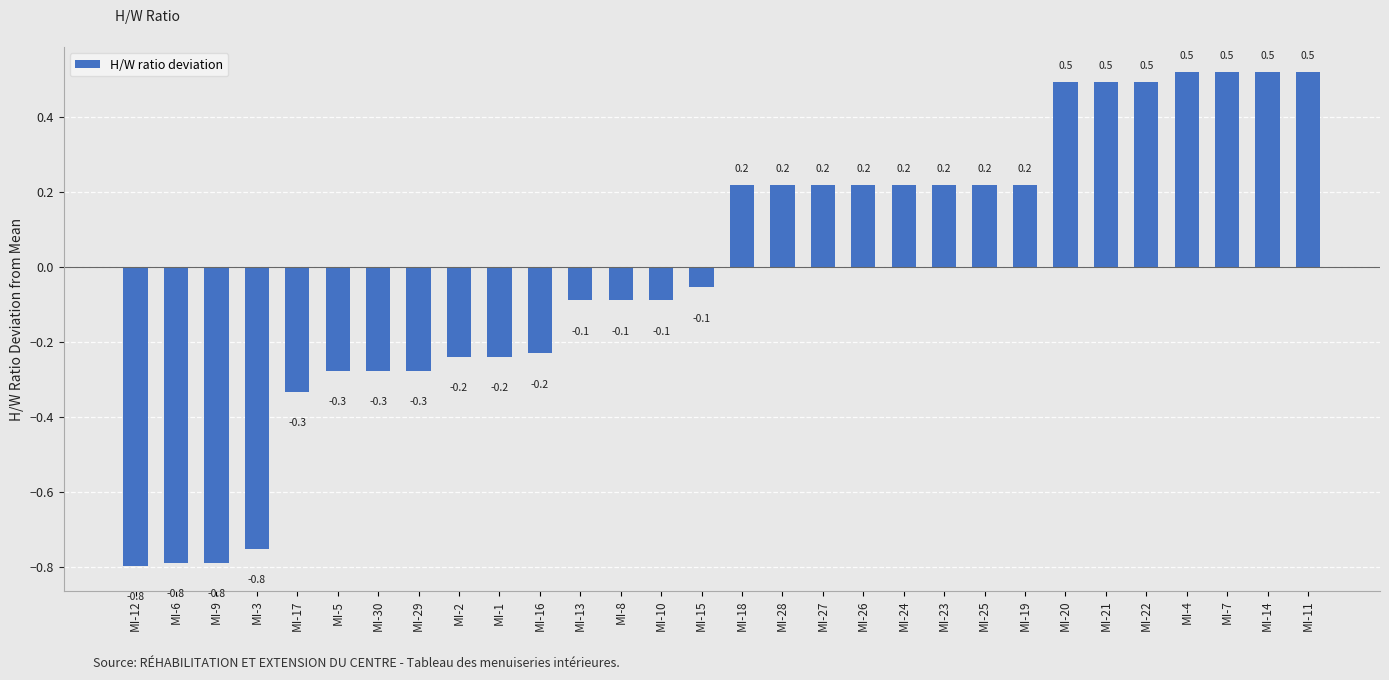

What is the maximum value shown in the chart?

0.5